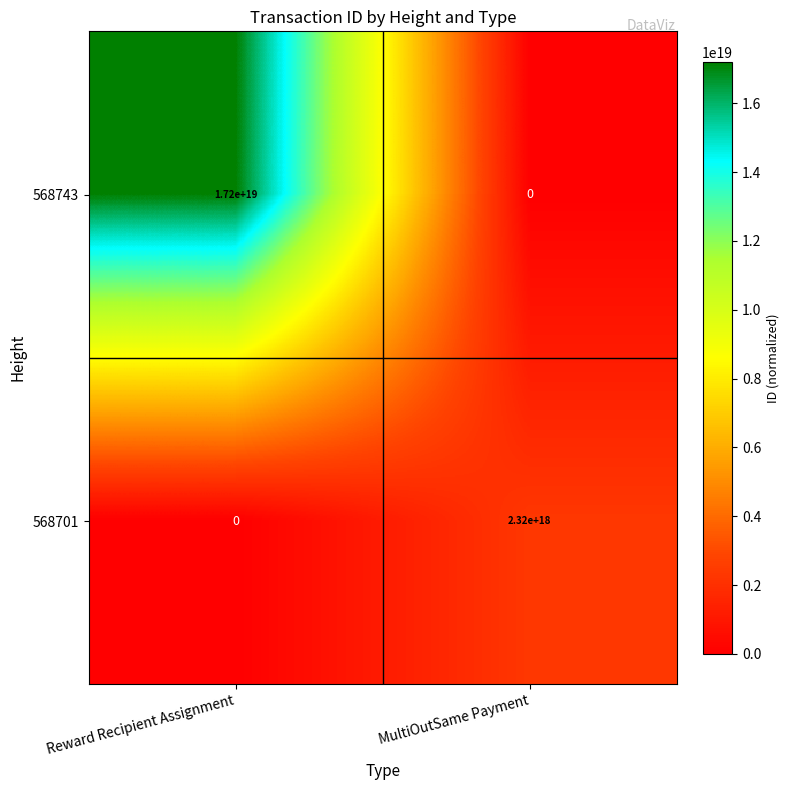

Is it true that 568701 equals 2320000000000000000 at MultiOutSame Payment?

True